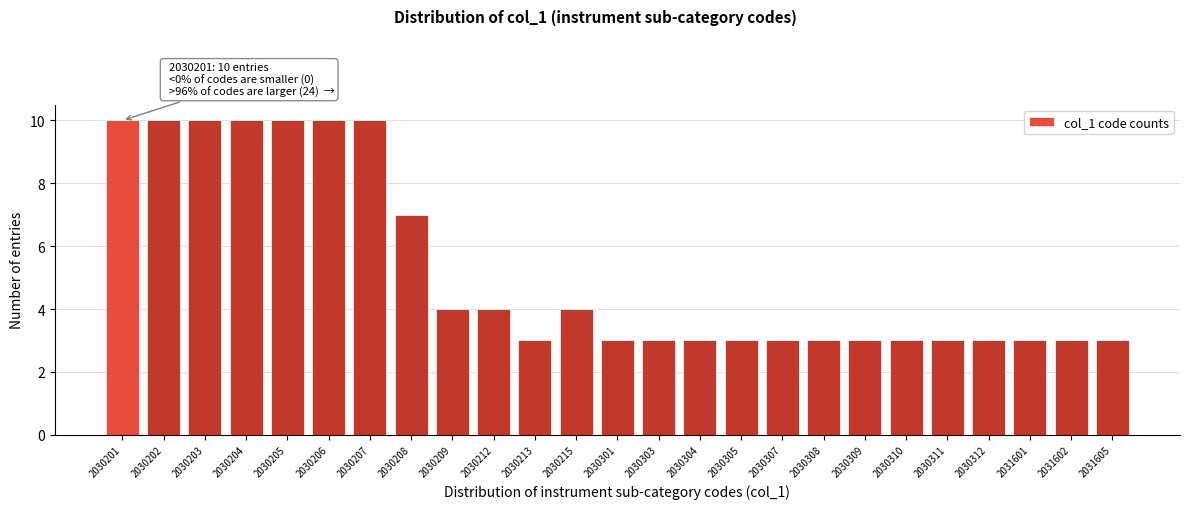

Reading right to left, list all the values displayed in this chart.

3	3	3	3	3	3	3	3	3	3	3	3	3	4	3	4	4	7	10	10	10	10	10	10	10